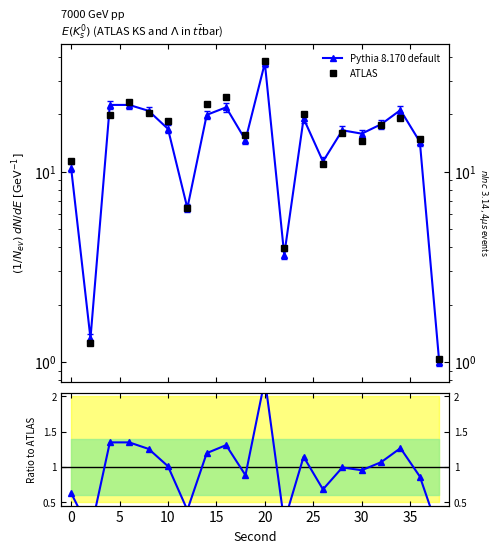

What is the greatest value displayed?

38.1